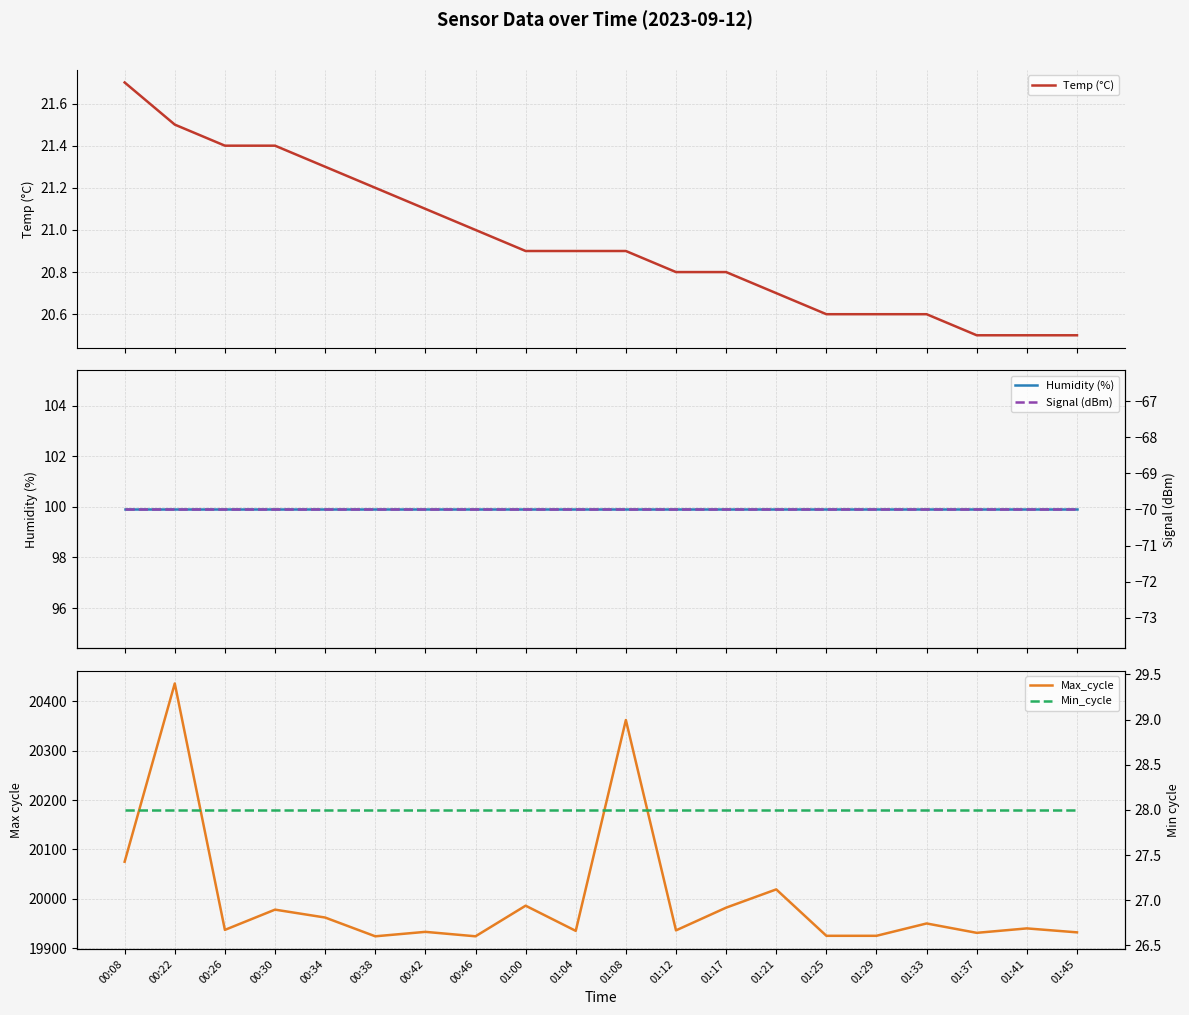

Which has a higher value, 01:45 or 01:04?

01:04